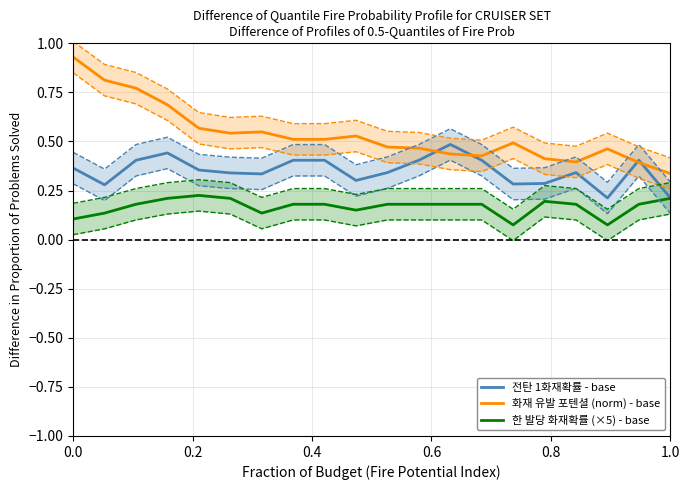

What are all the series names shown in the legend?

전탄 1화재확률 - base, 화재 유발 포텐셜 (norm) - base, 한 발당 화재확률 (×5) - base